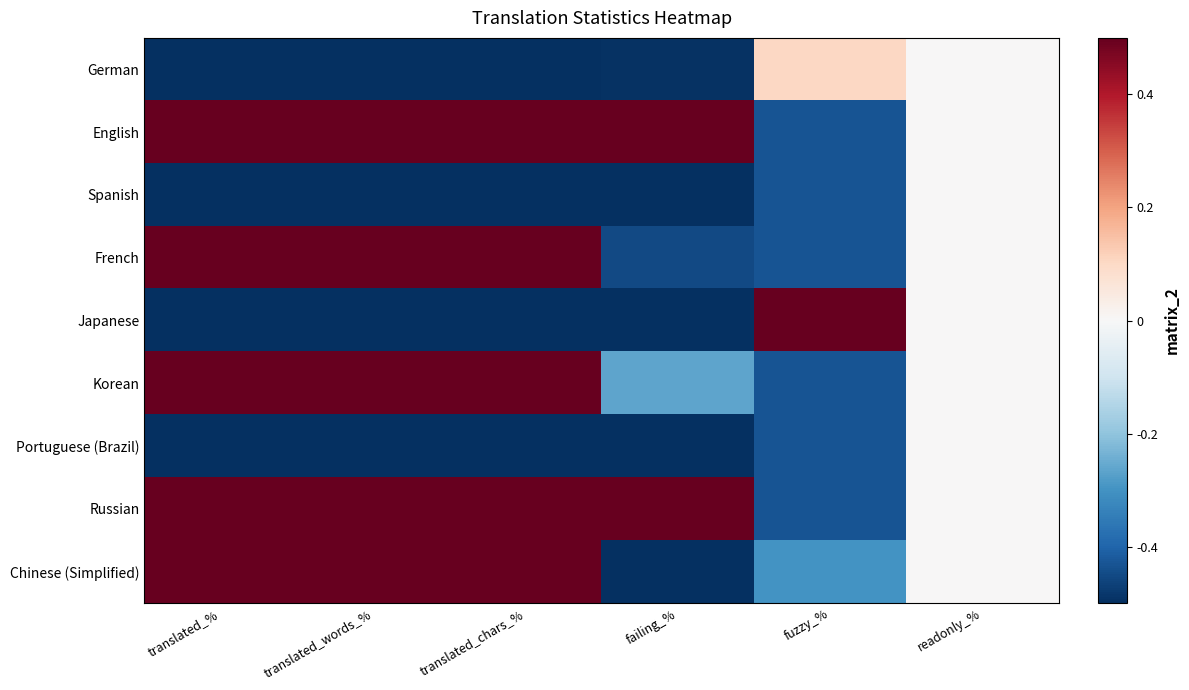

Which has a higher value, translated_chars_% or readonly_%?

readonly_%